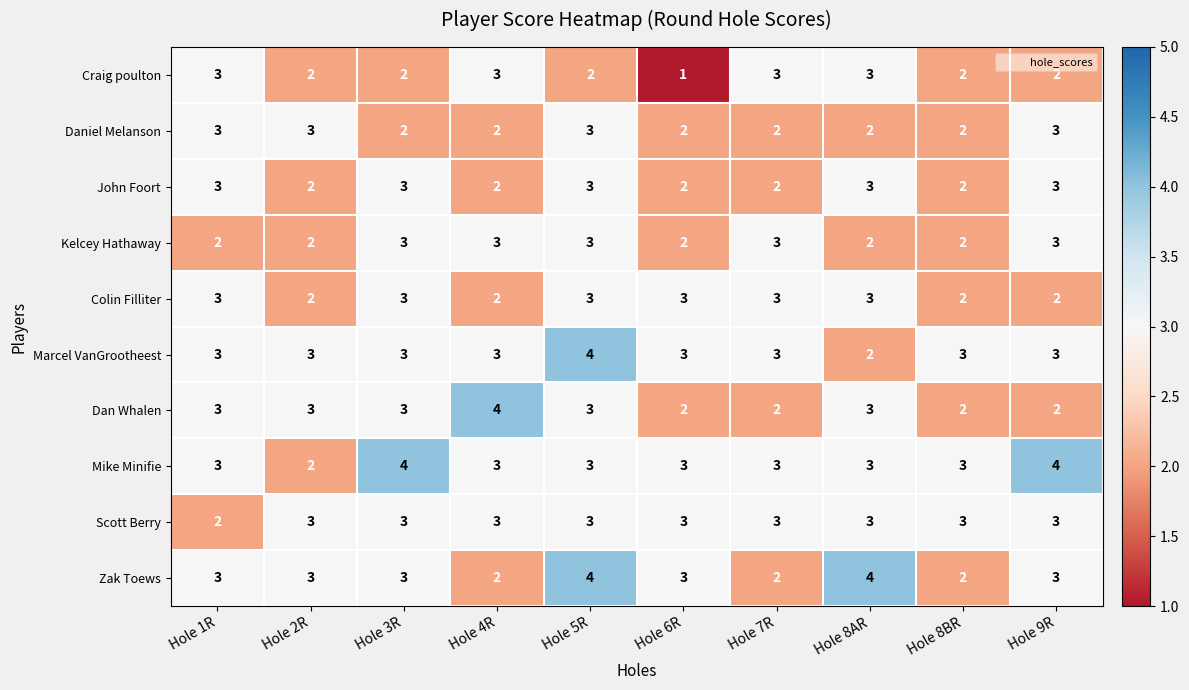

How many Zak Toews values are between 2 and 3?

8